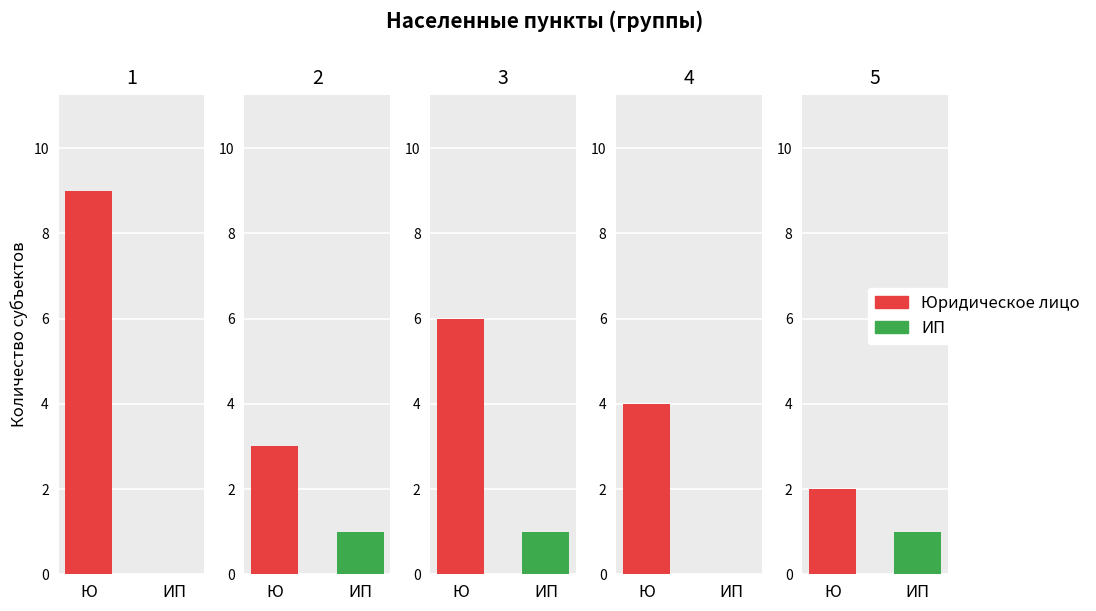

Count the number of data series in this chart.

2